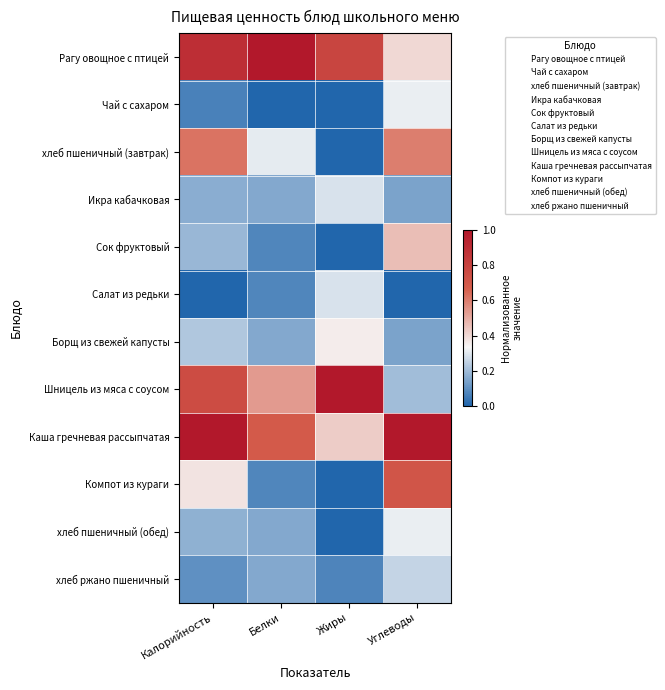

Which has a higher value, Углеводы or Белки?

Белки